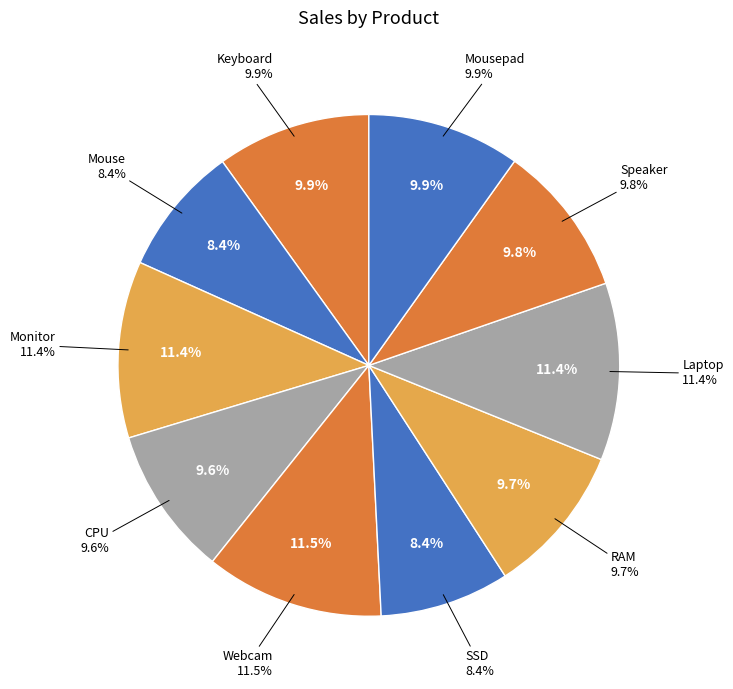

Is there a majority slice in this chart?

No